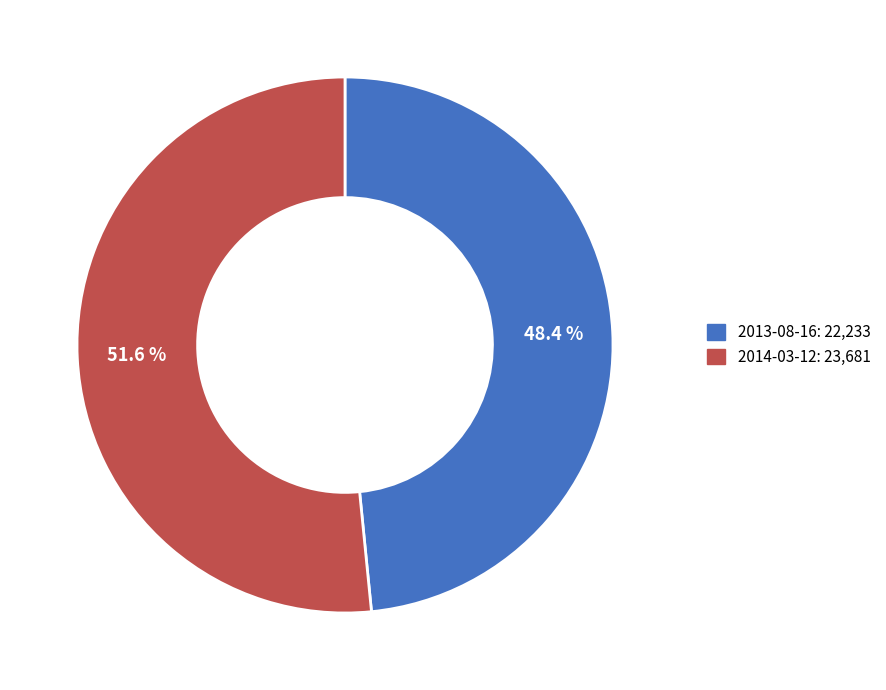

True or false: 2014-03-12 accounts for 52% of the total.

True